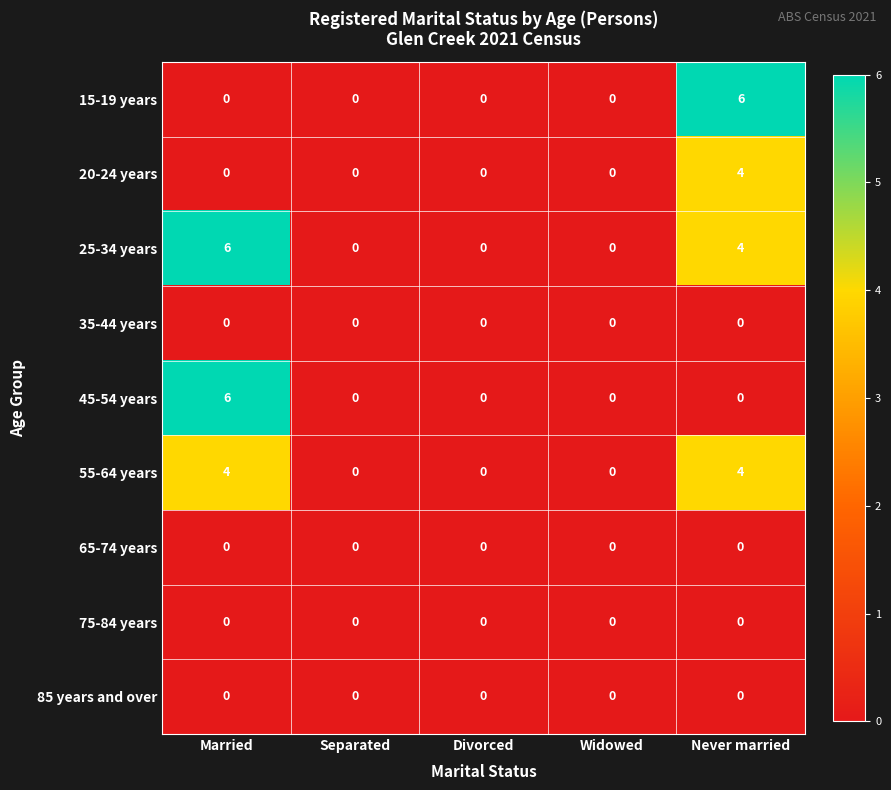

Count the 20-24 years values in the range 0 to 1.

4